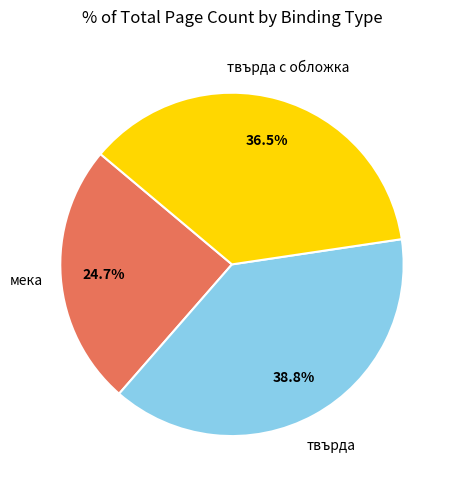

Is there a majority slice in this chart?

No